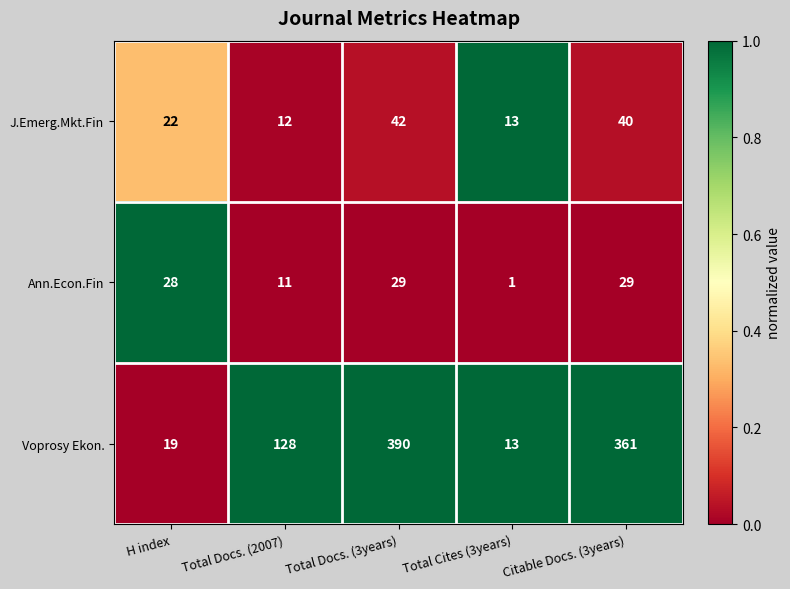

Is it true that Voprosy Ekon. equals 13 at Total Cites (3years)?

True